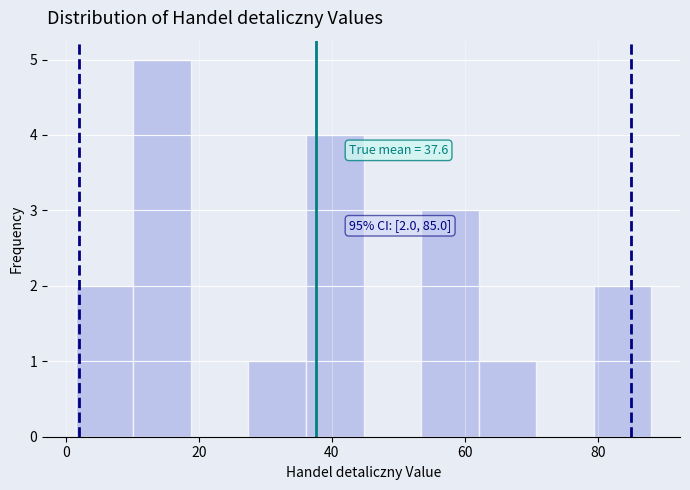

Which range on the x-axis has the tallest bar?

10 to 18